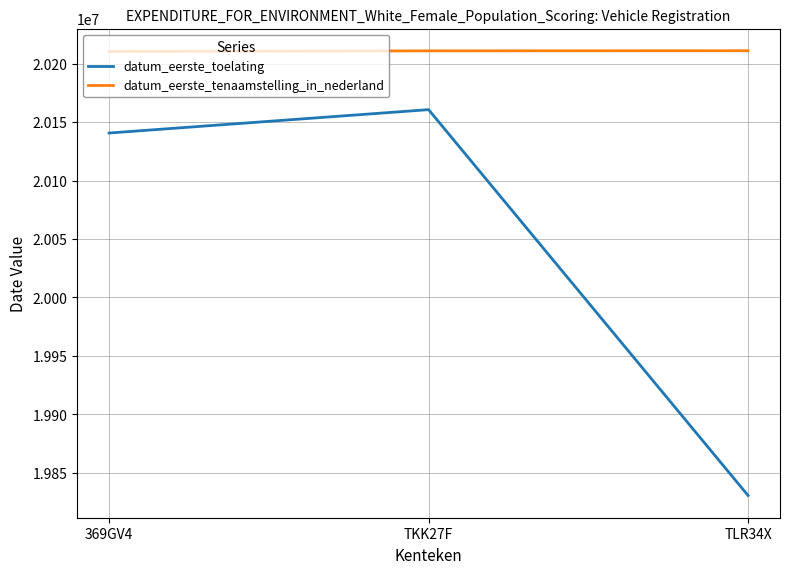

Count the number of categories in the chart.

3